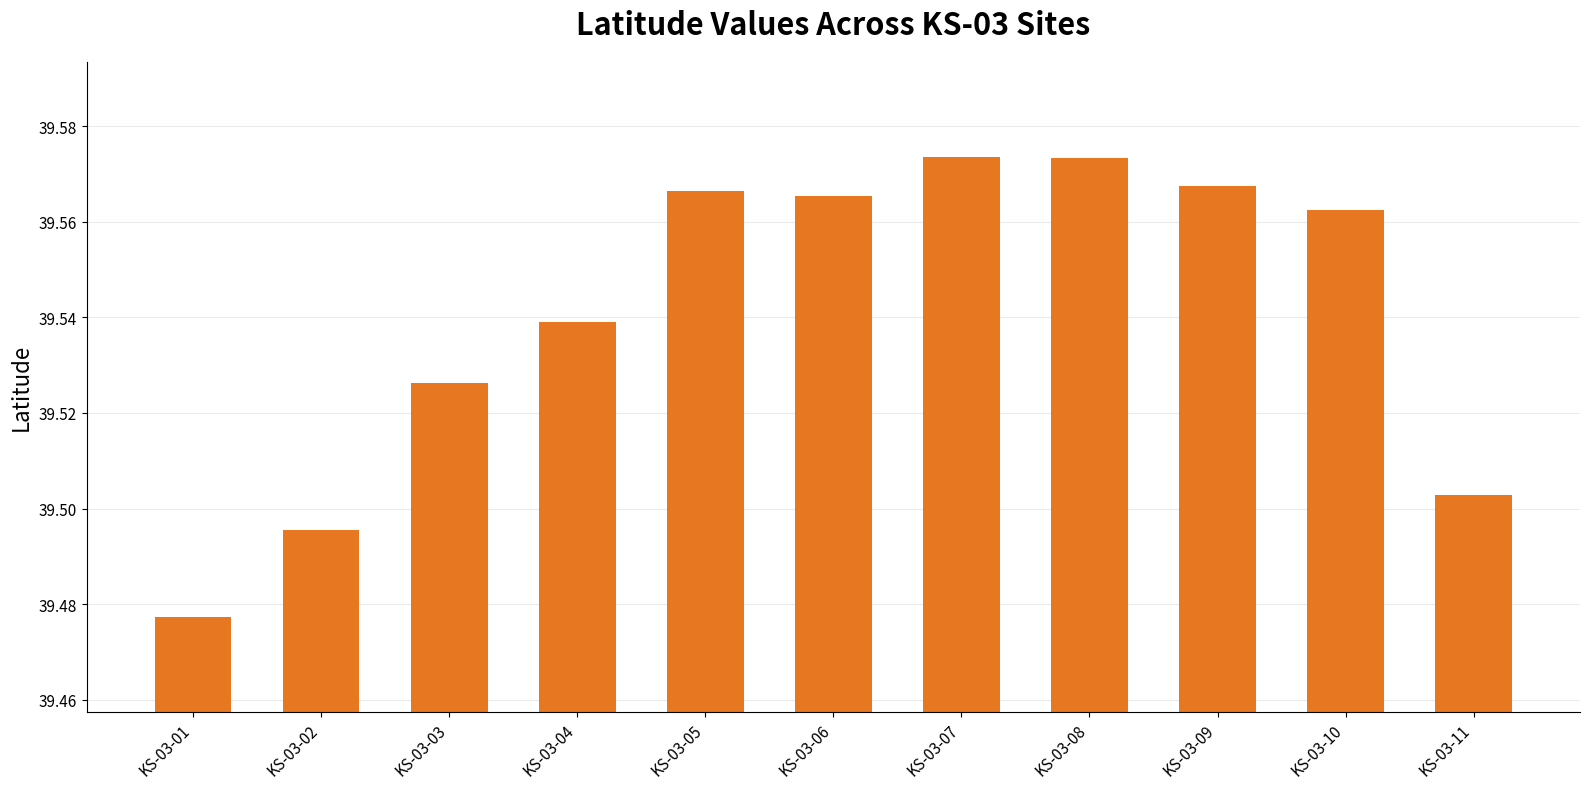

What is the sum of all values?

434.9